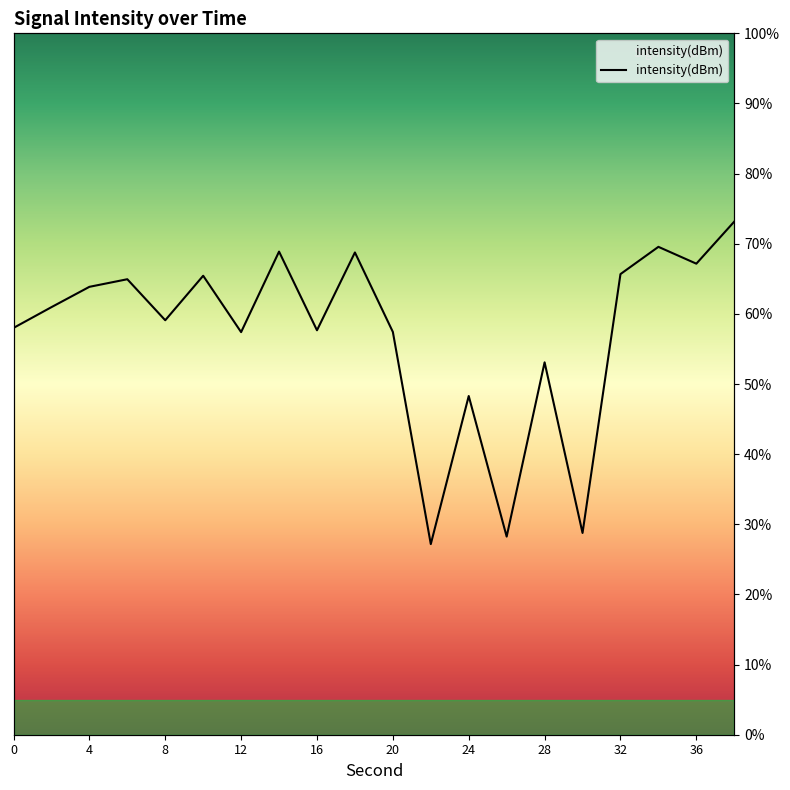

Reading right to left, extract all data points from this chart.

38=73.2	36=67.2	34=69.6	32=65.7	30=28.8	28=53.1	26=28.2	24=48.3	22=27.2	20=57.4	18=68.8	16=57.7	14=68.9	12=57.4	10=65.4	8=59.1	6=64.9	4=63.9	2=61.0	0=58.0